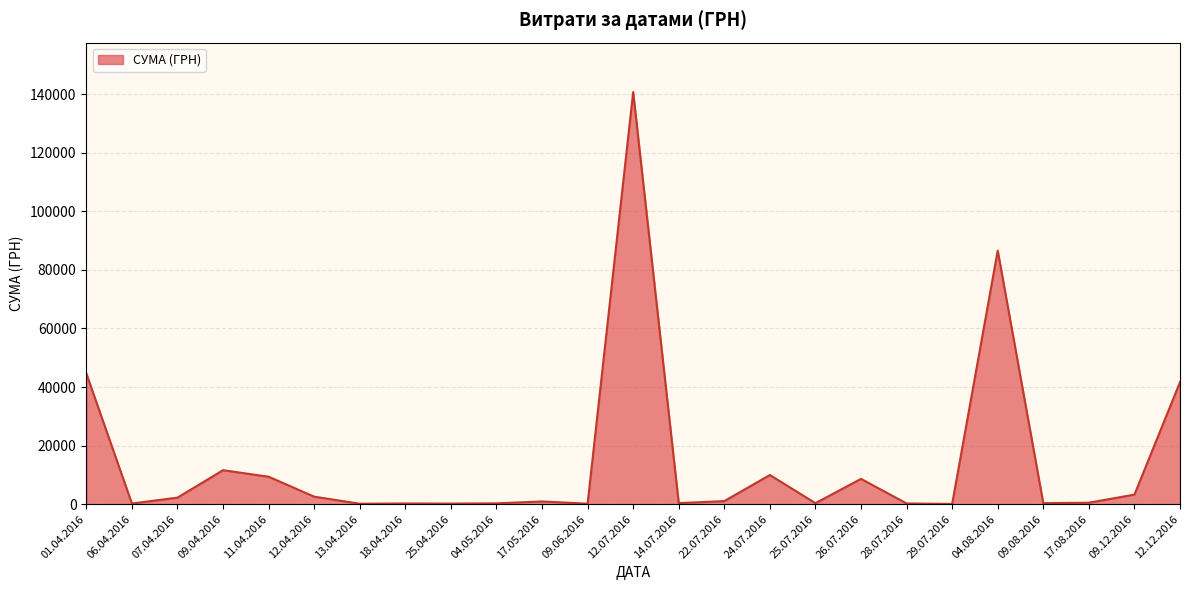

The value at 12.12.2016 is 41660.0. True or false?

True